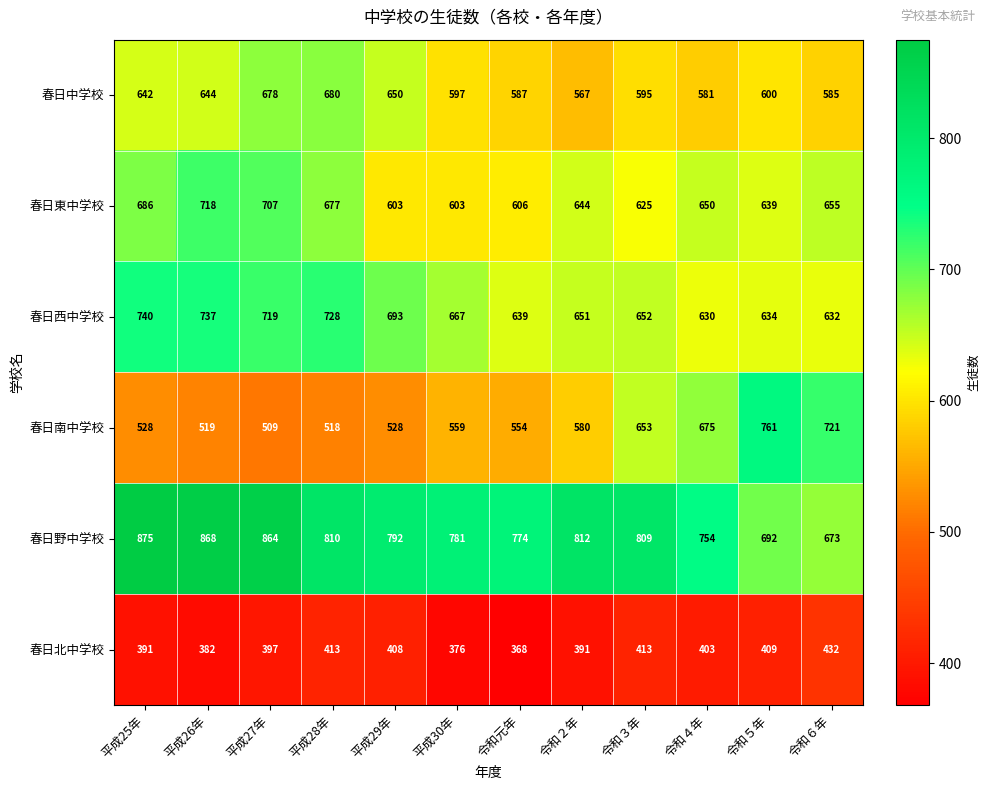

What is the smallest value displayed?

368